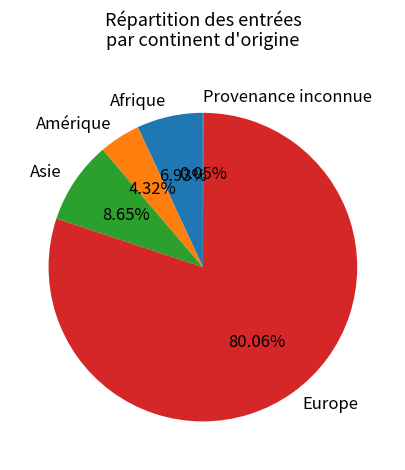

True or false: Afrique accounts for 7% of the total.

True